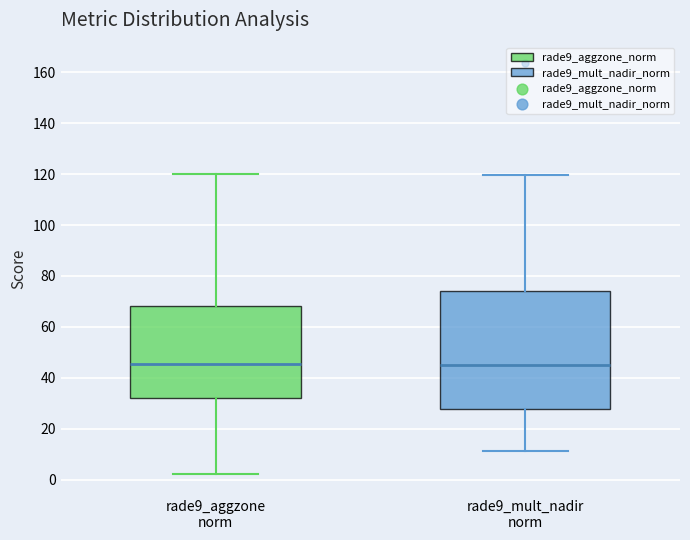

Reading left to right, read every box against the y-axis: the position of its median line, the range the box covers, and the ends of its whiskers. The values are not printed on the chart, so give them approximately, as read against the axis.

rade9_aggzone norm: median 46, box 32 to 68, whiskers 2 to 120
rade9_mult_nadir norm: median 46, box 28 to 74, whiskers 12 to 120